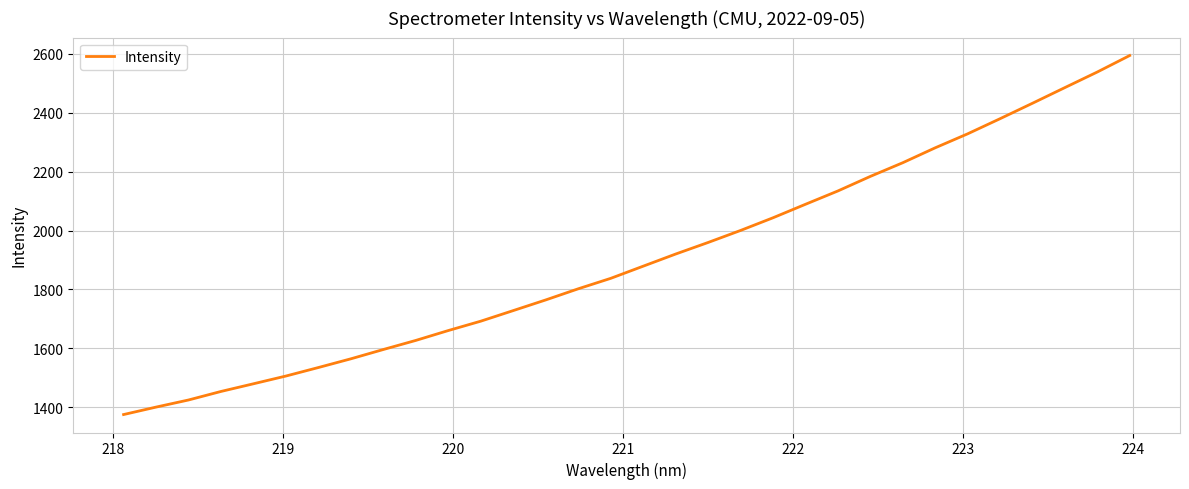

What is the greatest value displayed?

2594.5